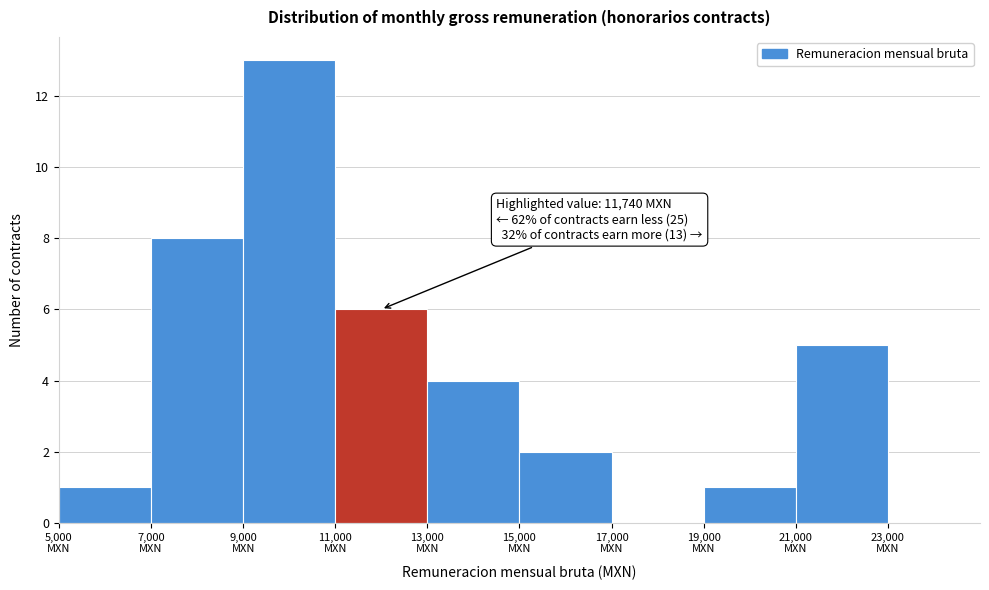

Over which range of the x-axis is the bar tallest?

9000 to 11000